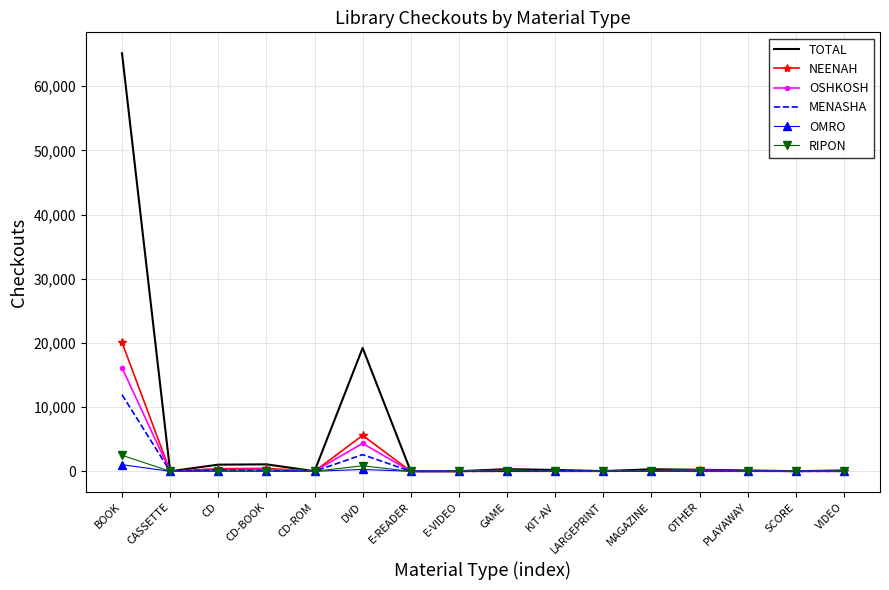

Count the number of data series in this chart.

6